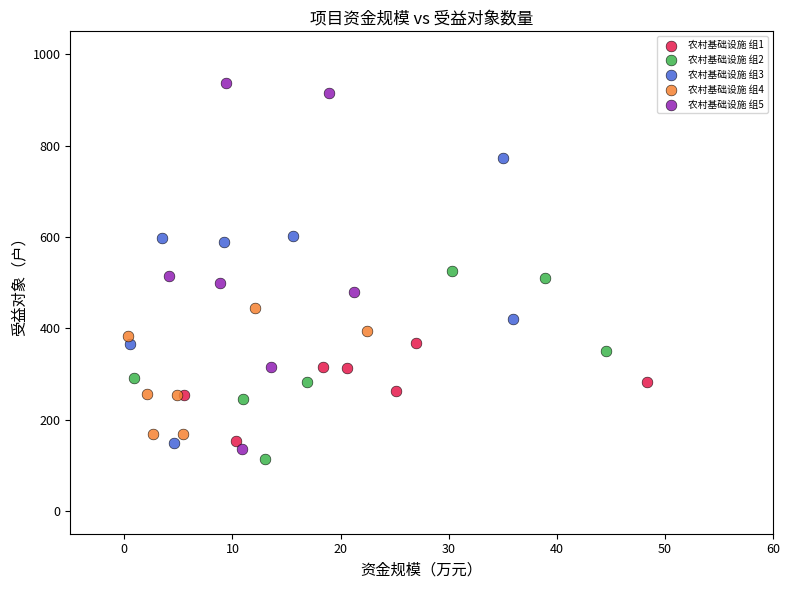

Which series contains the highest Y value?

农村基础设施 组5